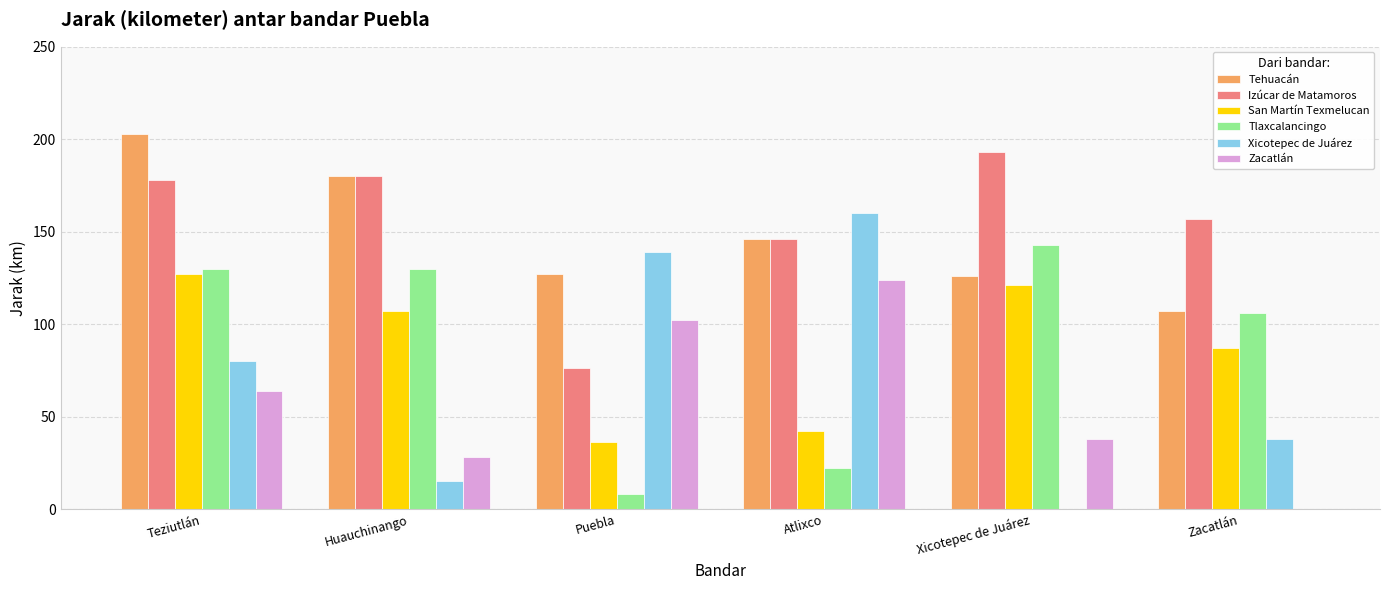

The Zacatlán series shows -63 at Zacatlán. True or false?

False